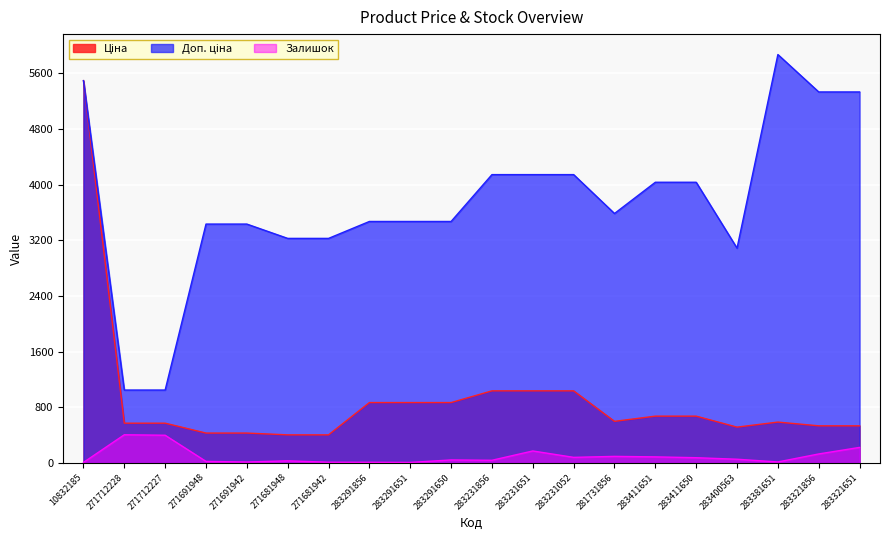

What is the average value of the Залишок series?

95.5